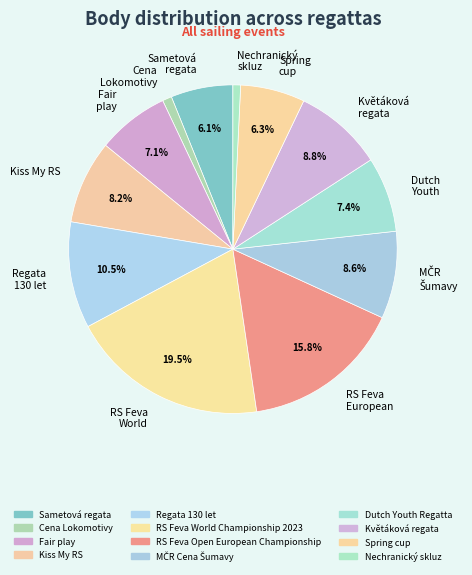

To the nearest percent, what is the difference between the largest and smallest slice percentages?

19%